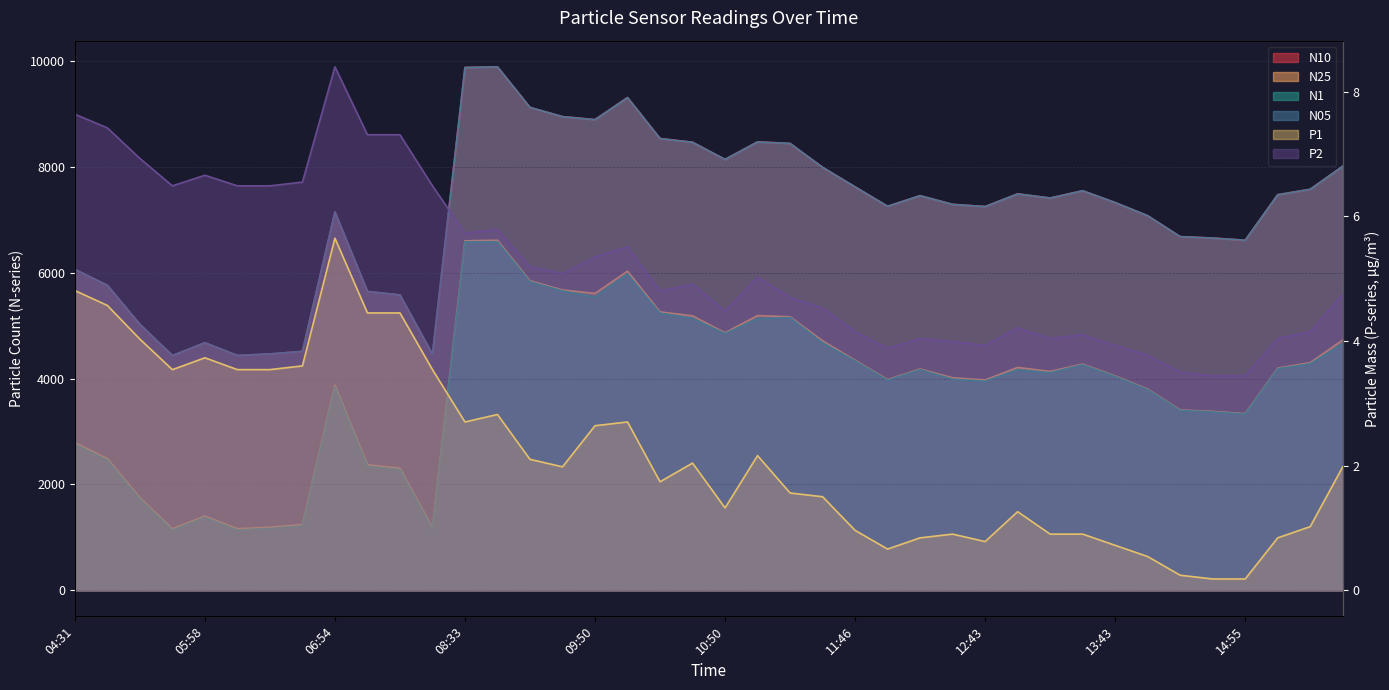

Which series has the largest total across all categories?

N10